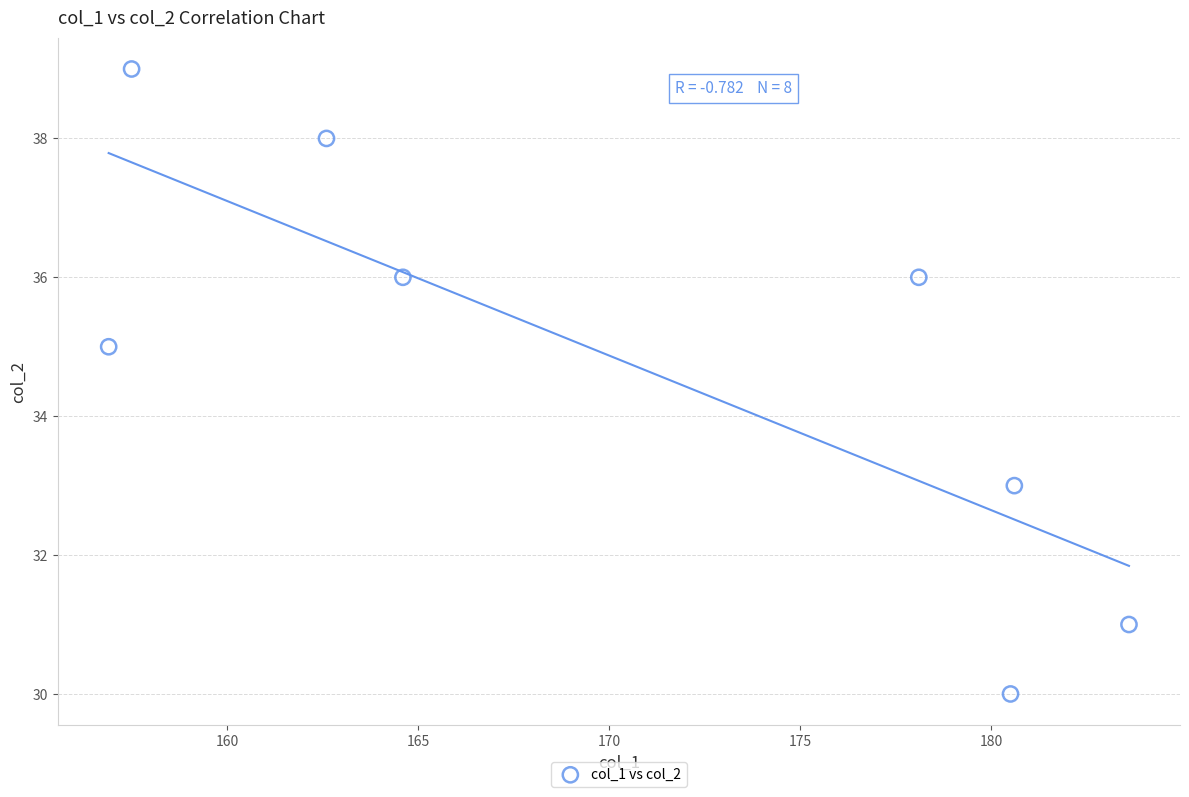

What is the range of Y values (max minus min)?

9